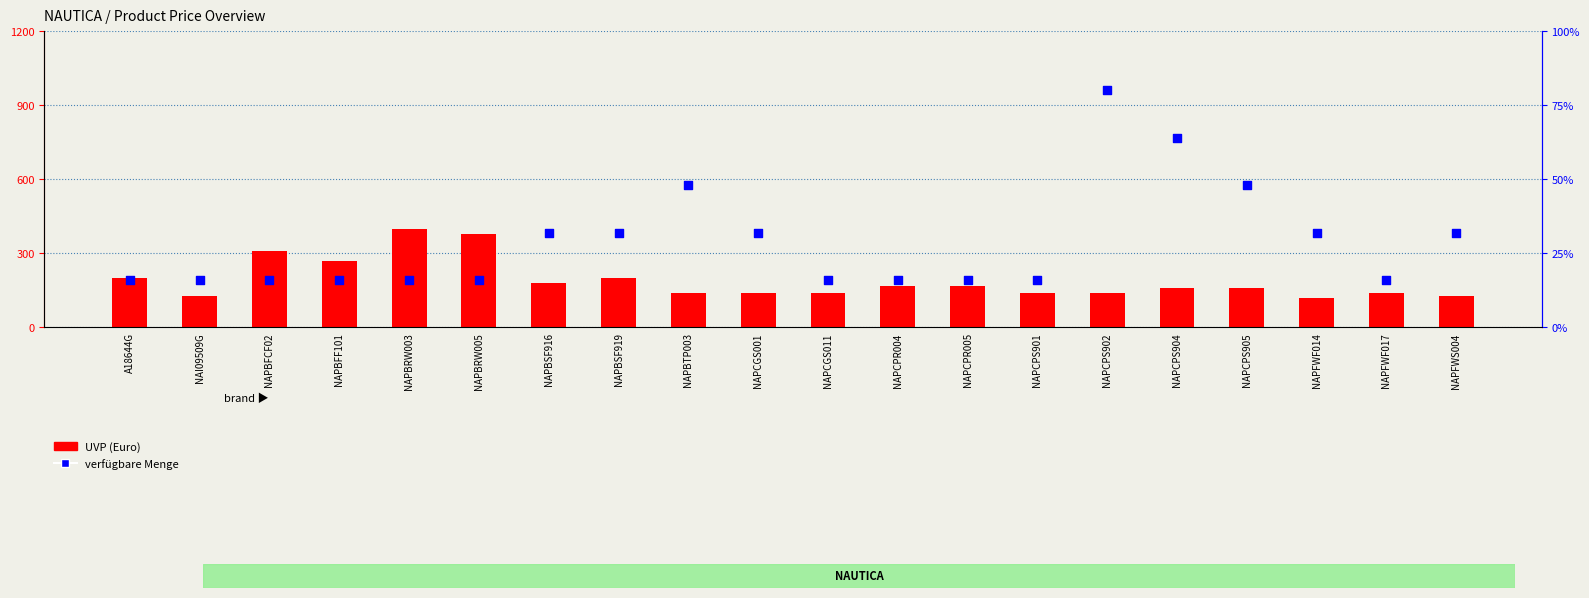

Which series contains the lowest Y value?

verfügbare Menge